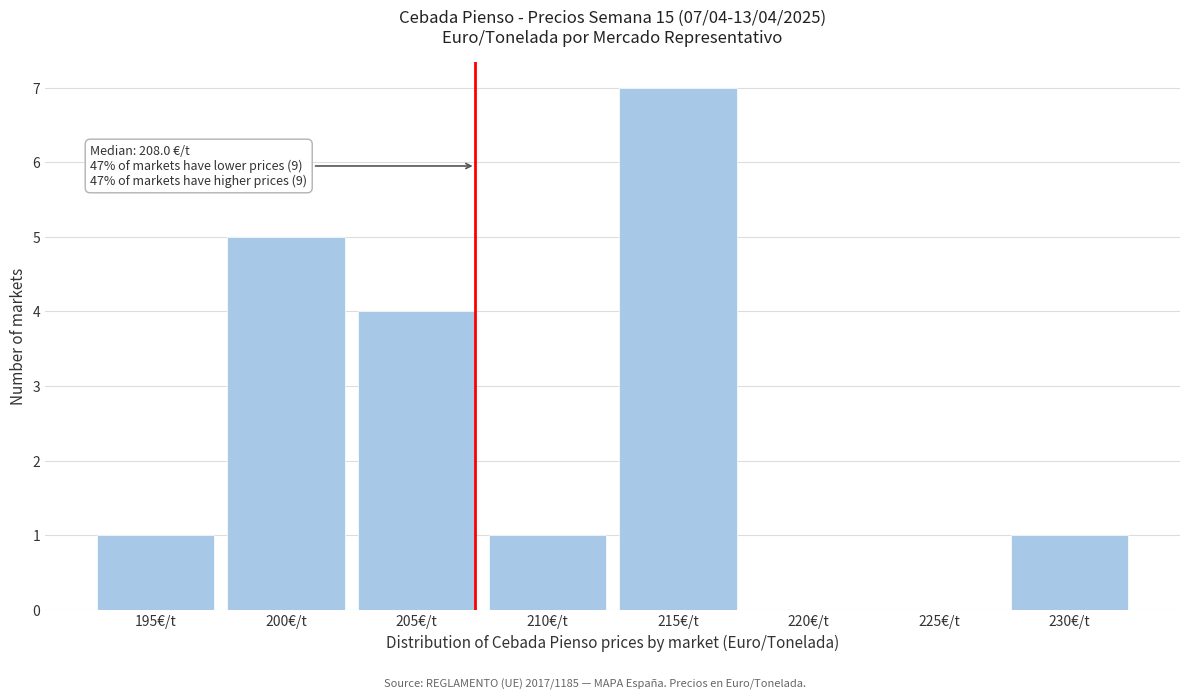

Reading left to right, what are all the values shown in this chart?

195€/t=1	200€/t=5	205€/t=4	210€/t=1	215€/t=7	220€/t=0	225€/t=0	230€/t=1